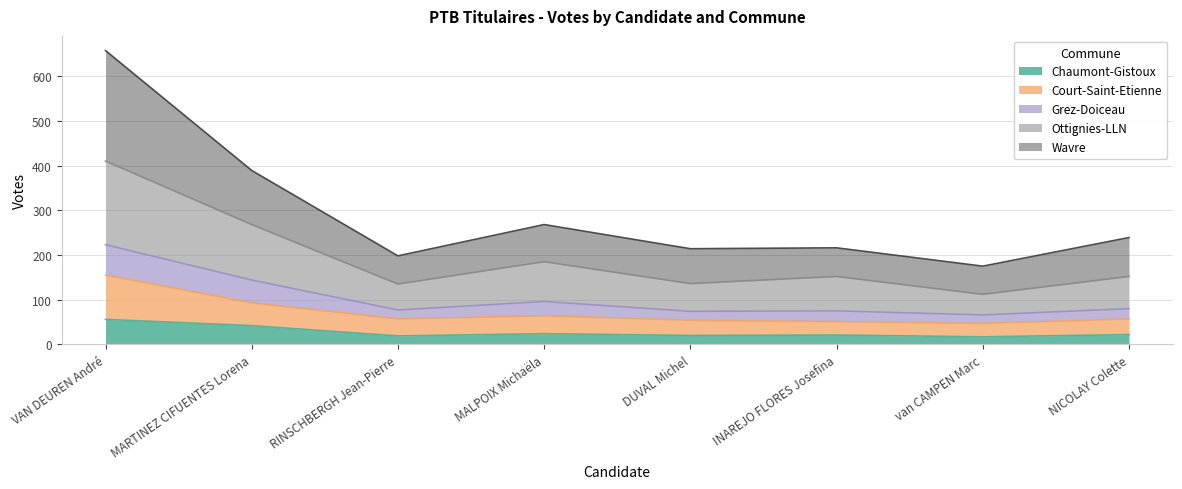

What is the total value across all series at INAREJO FLORES Josefina?

216